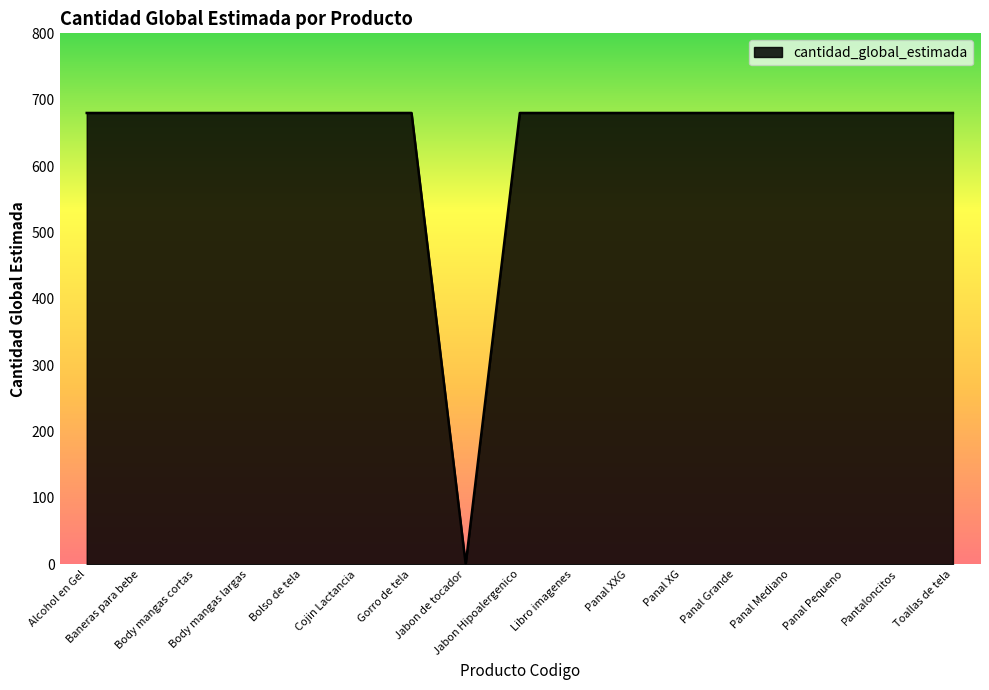

What is the difference between the maximum and minimum values?

680